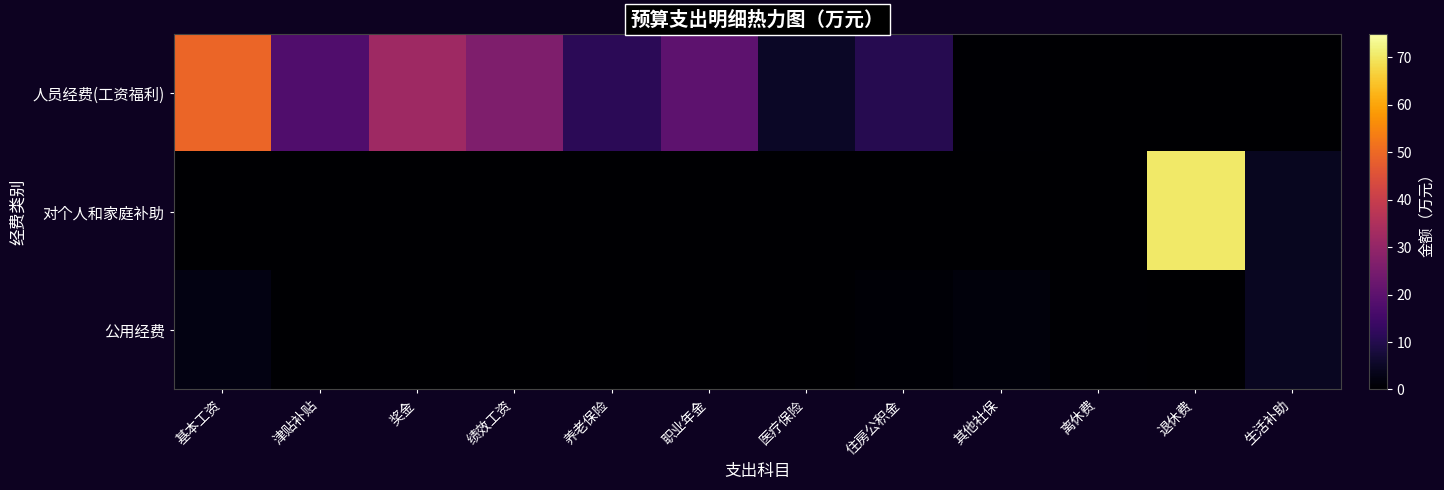

Reading right to left, what are all the values shown in this chart?

人员经费(工资福利): 生活补助=0.0	退休费=0.0	离休费=0.0	其他社保=0.3	住房公积金=10.5	医疗保险=5.1	职业年金=20.1	养老保险=11.2	绩效工资=26.3	奖金=32.1	津贴补贴=17.7	基本工资=49.5
对个人和家庭补助: 生活补助=4.2	退休费=70.4	离休费=0.0	其他社保=0.0	住房公积金=0.0	医疗保险=0.0	职业年金=0.0	养老保险=0.0	绩效工资=0.0	奖金=0.0	津贴补贴=0.0	基本工资=0.0
公用经费: 生活补助=4.6	退休费=0.1	离休费=0.5	其他社保=1.5	住房公积金=0.6	医疗保险=0.2	职业年金=0.0	养老保险=0.0	绩效工资=0.0	奖金=0.0	津贴补贴=0.0	基本工资=2.5